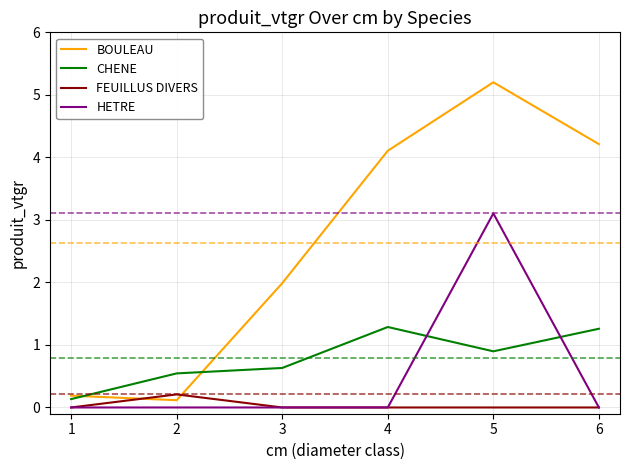

What is the difference between the highest and lowest values at 4?

4.1